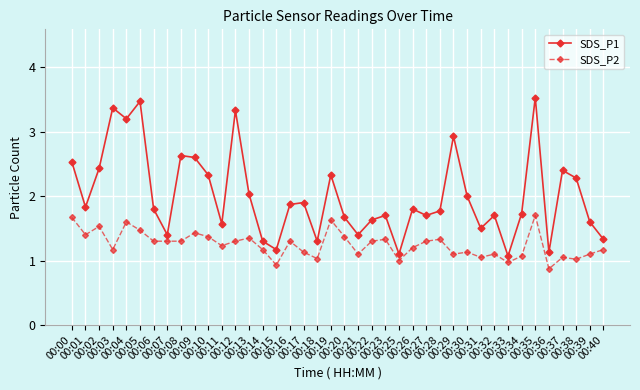

At which label does SDS_P2 reach its minimum?

00:36